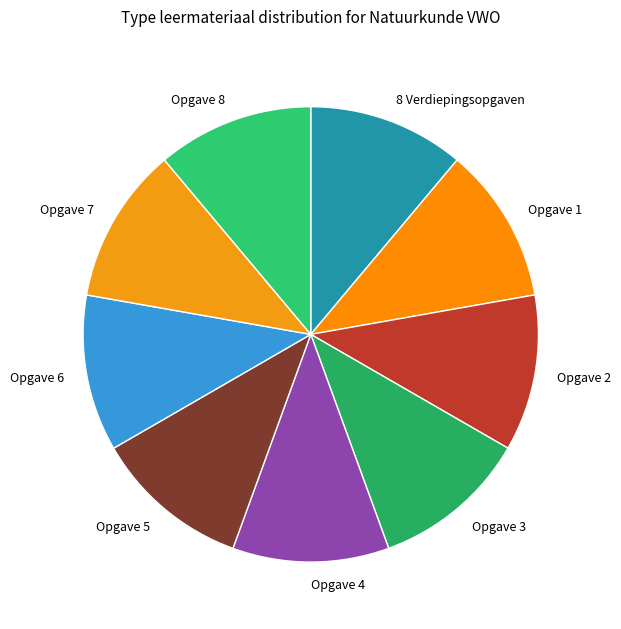

The Opgave 4 slice represents 11% of the pie. True or false?

True